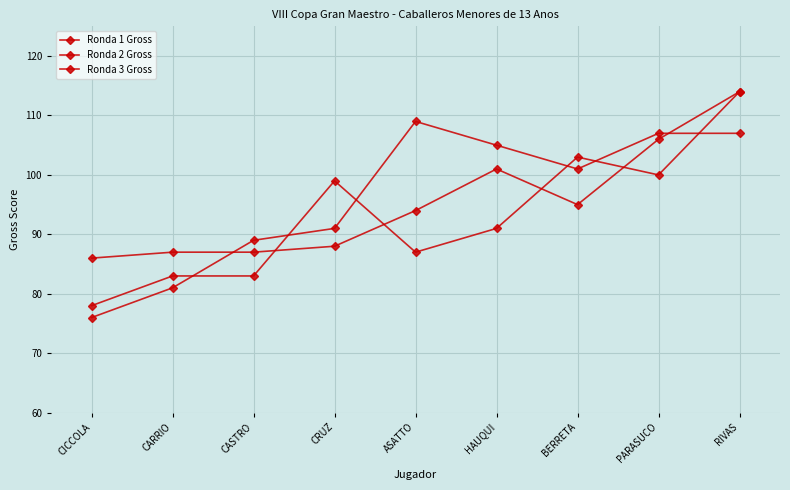

What is the difference between the highest and lowest values at HAUQUI?

14